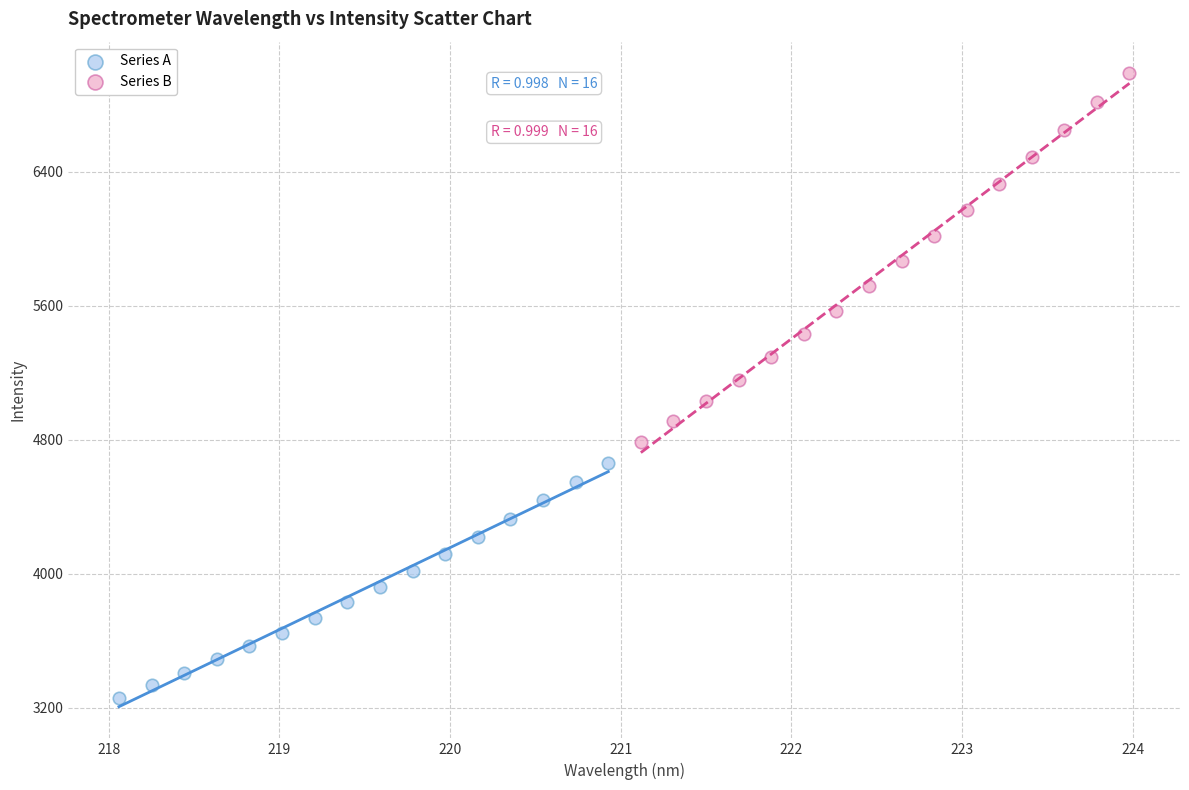

Which series has the widest spread of Y values?

Series B